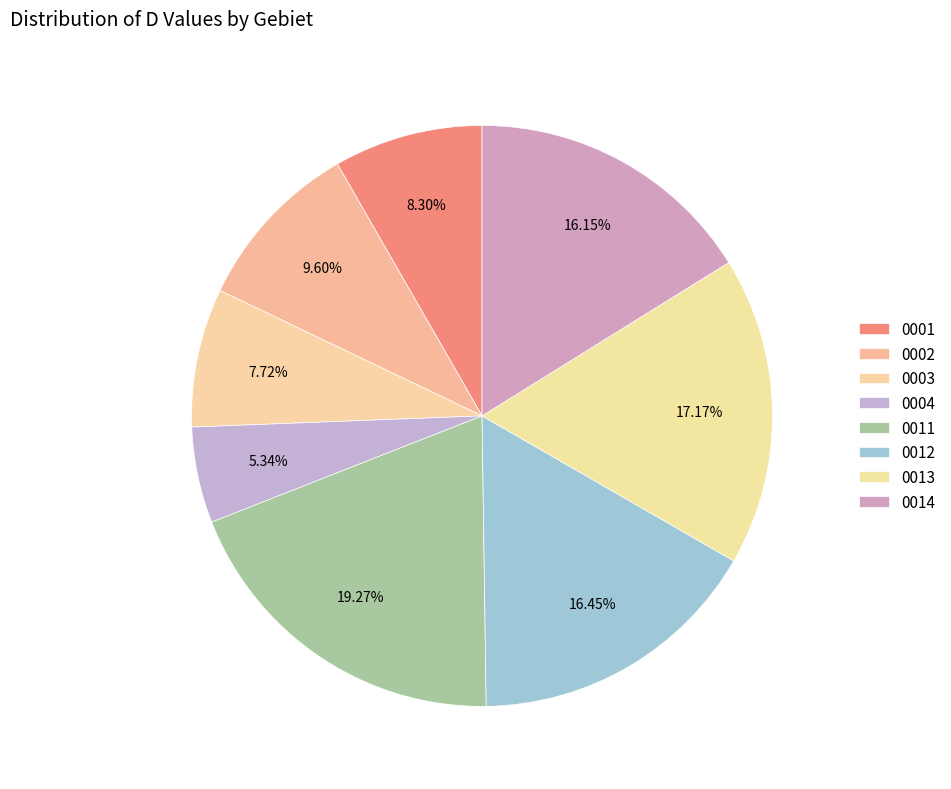

Count the number of slices in the pie.

8